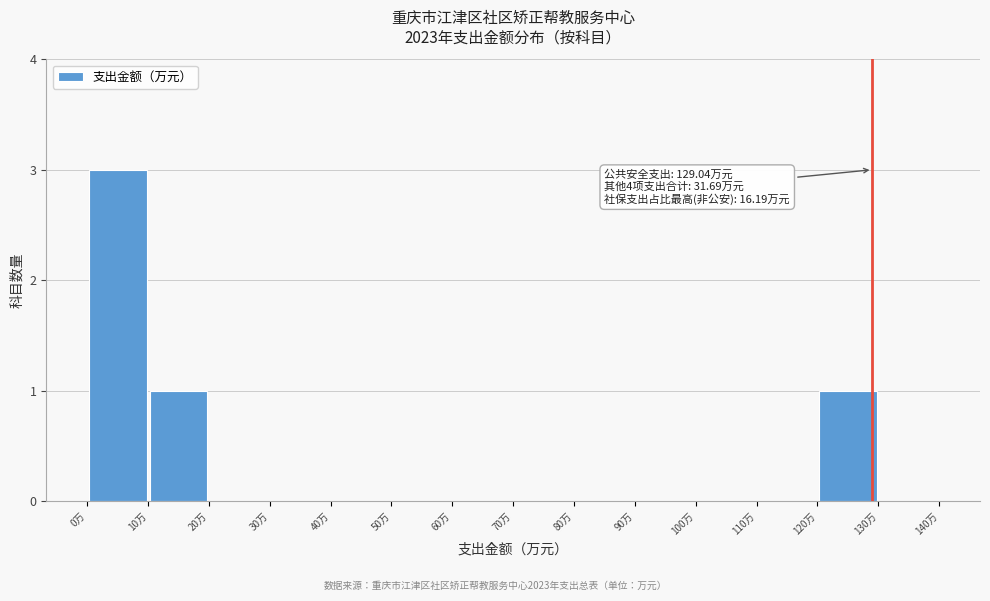

Which range on the x-axis has the tallest bar?

0 to 10